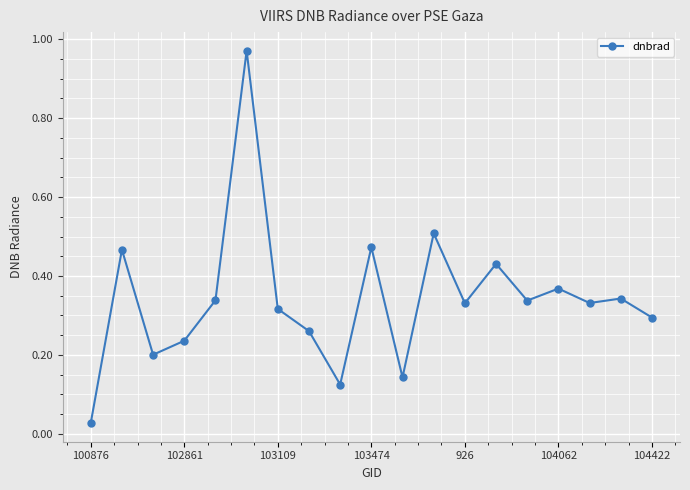

What is the sum of all values?

6.5